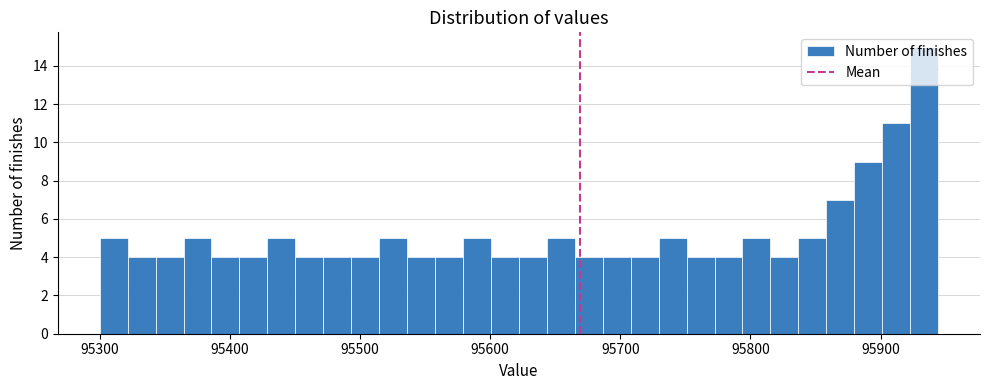

Read against the x-axis, roughly where is the centre of the tallest bar?

95930